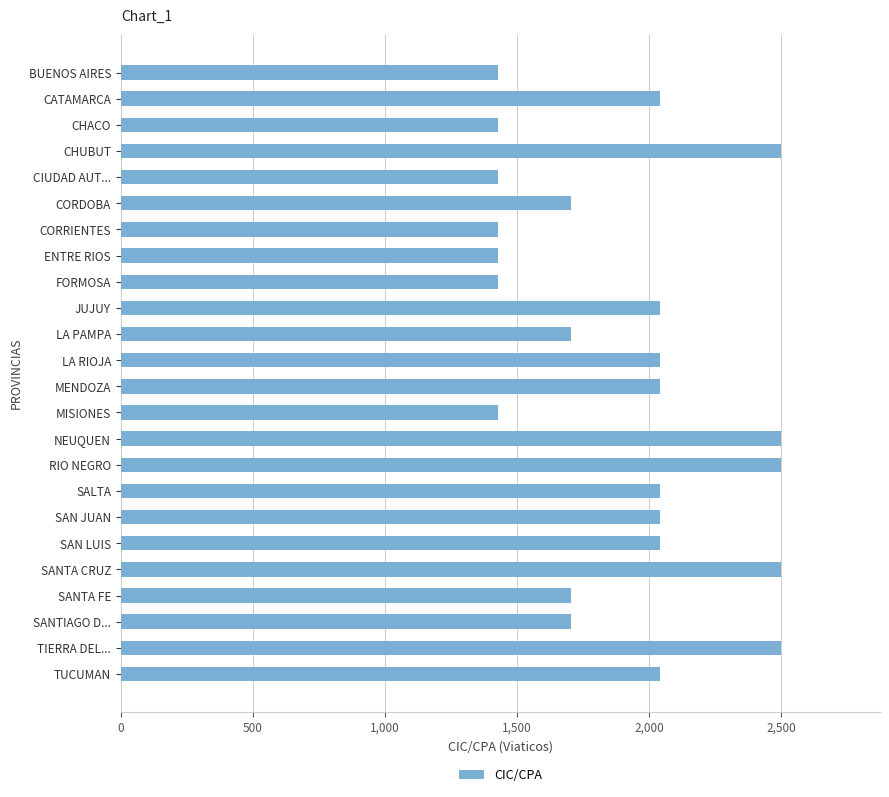

What is the sum of all values?

45596